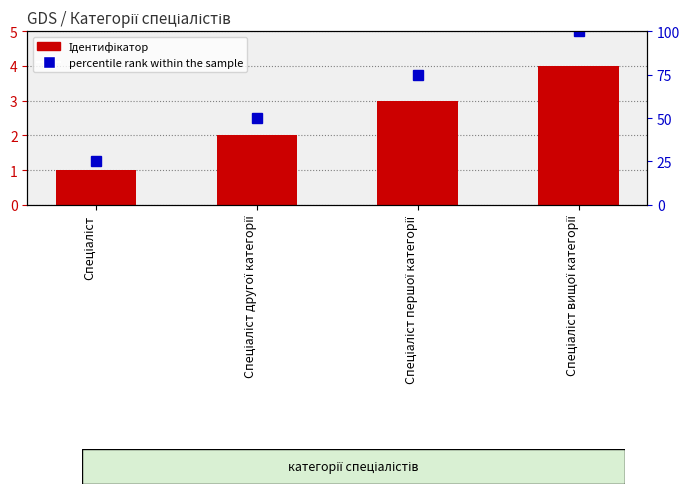

Which has a higher value, Спеціаліст другої категорії or Спеціаліст?

Спеціаліст другої категорії